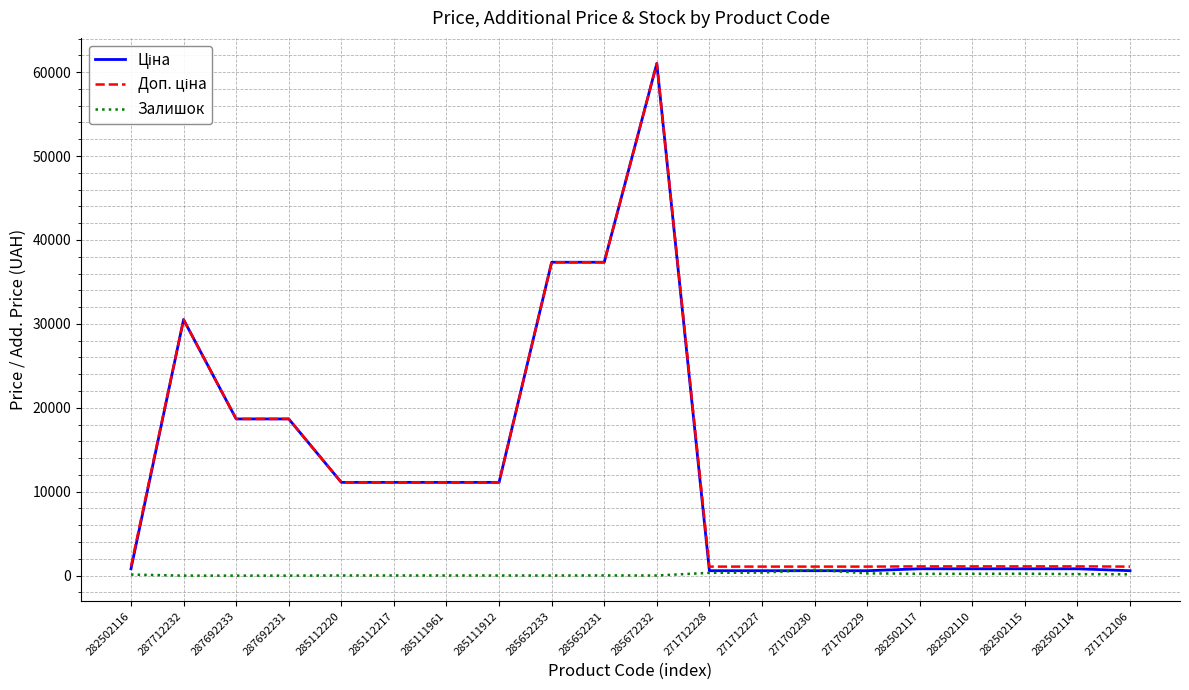

How many lines are shown in the chart?

3